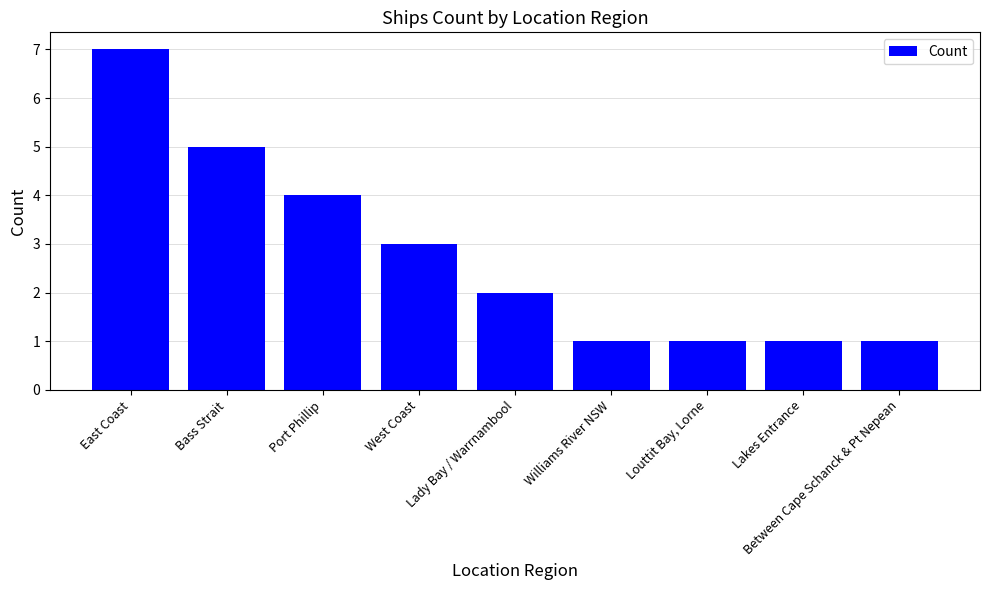

What position from the left is Lakes Entrance?

8